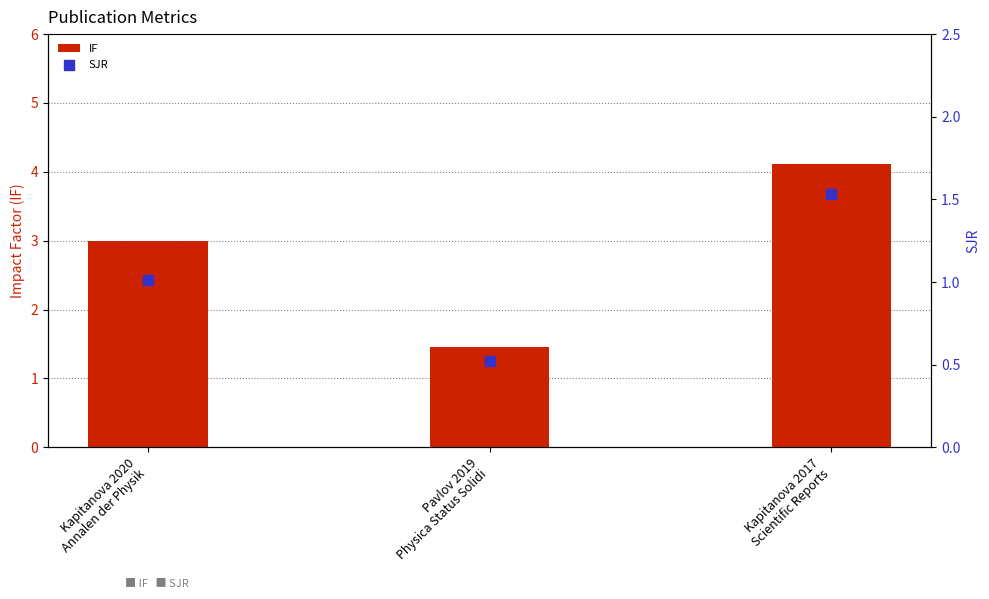

What are all the series names shown in the legend?

IF, SJR